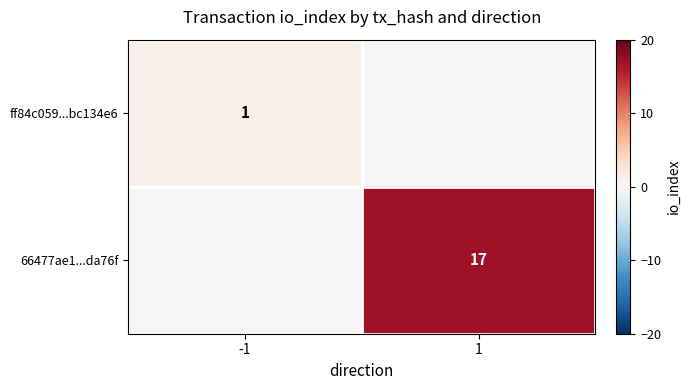

True or false: 66477ae1...da76f has a value of 27 at 1.

False